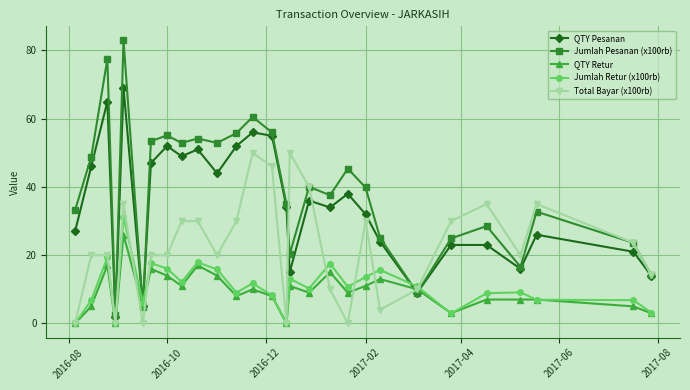

Which series has the largest total across all categories?

Jumlah Pesanan (x100rb)